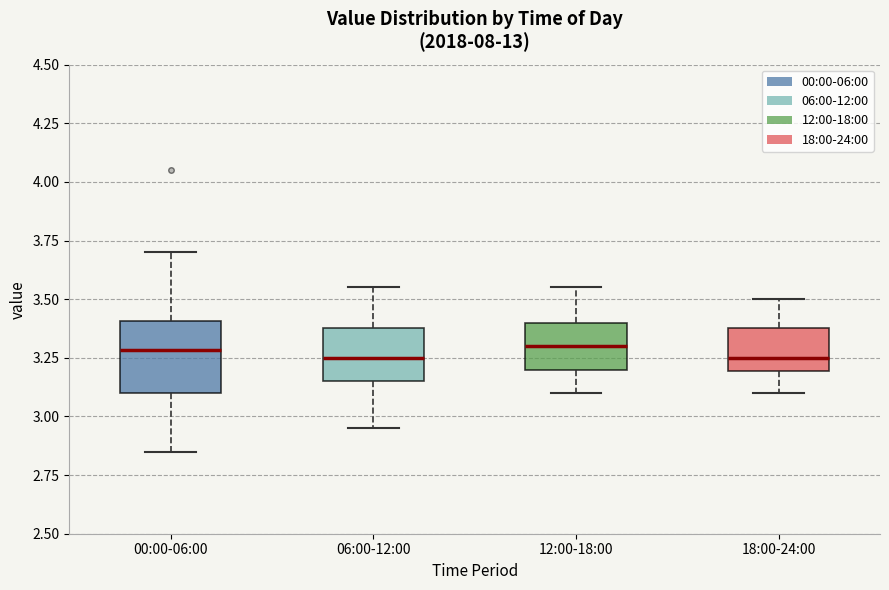

Where is the lower edge of the box for 12:00-18:00 on the y-axis? The values are not printed on the chart, so give them approximately, as read against the axis.

3.20